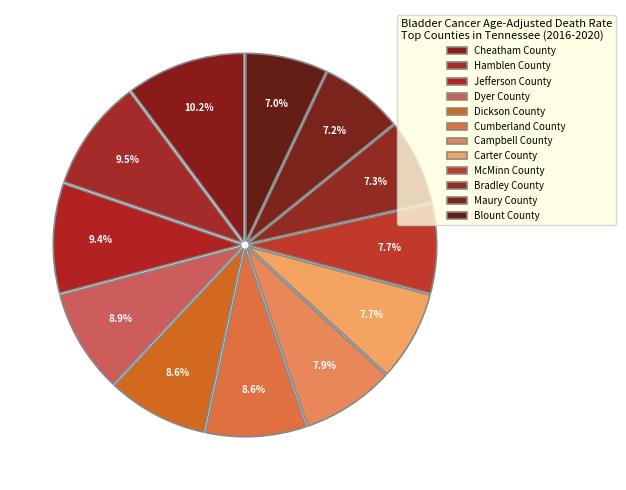

How many slices are in this pie chart?

12